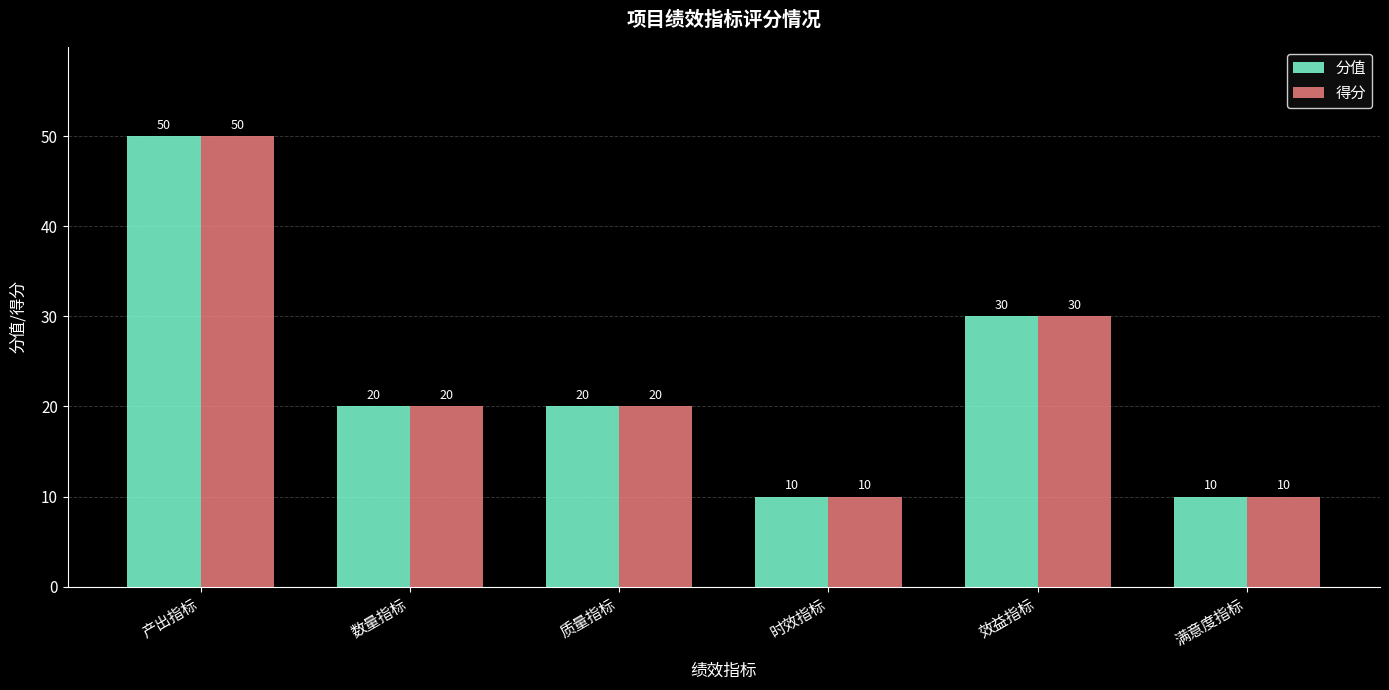

What value does the 分值 series have at 数量指标, to the nearest 5?

20